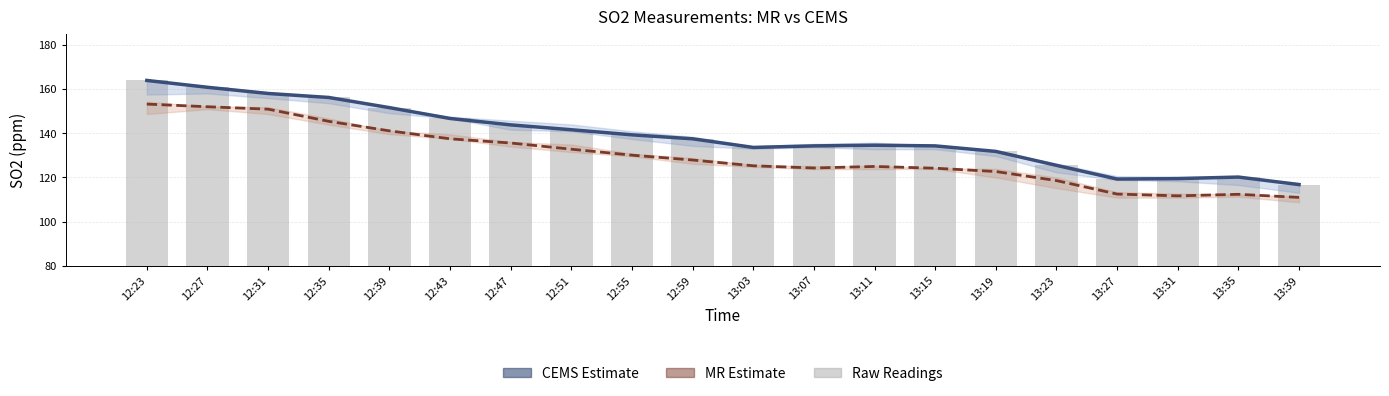

What is the average value of the SO2 (ppm) MR series?

129.6